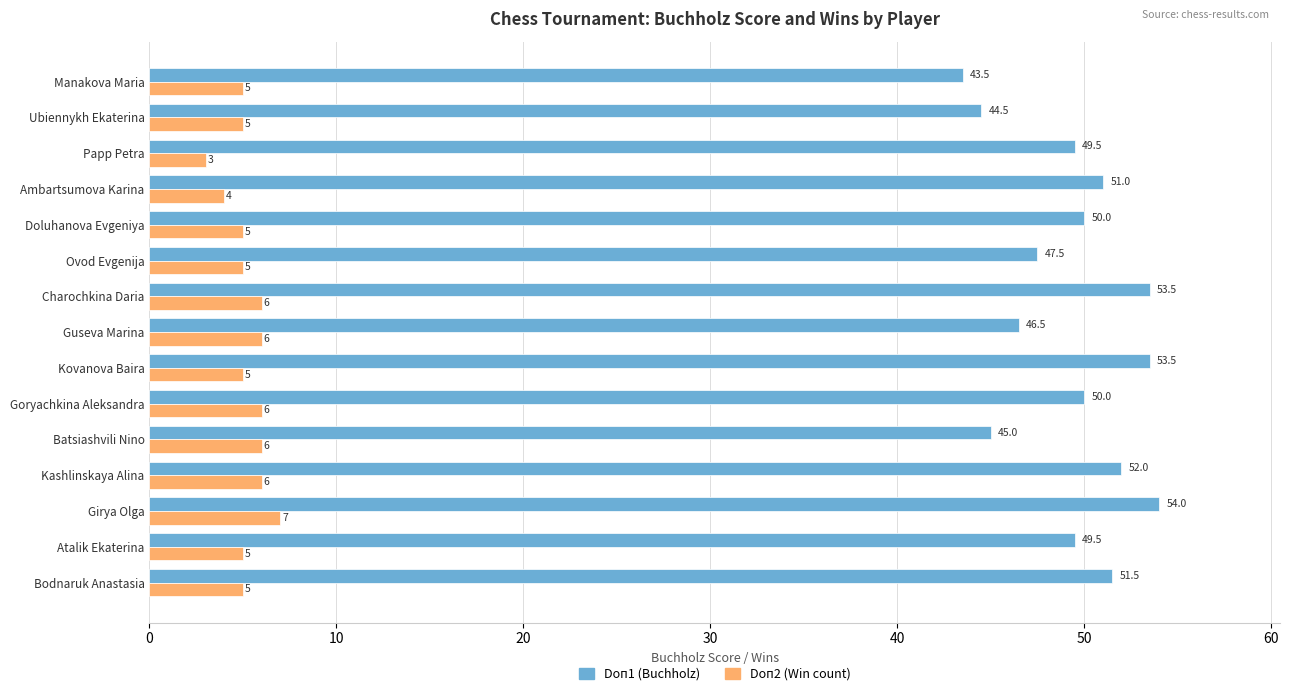

Between Kashlinskaya Alina and Kovanova Baira, which series saw the biggest shift?

Doп1 (Buchholz)